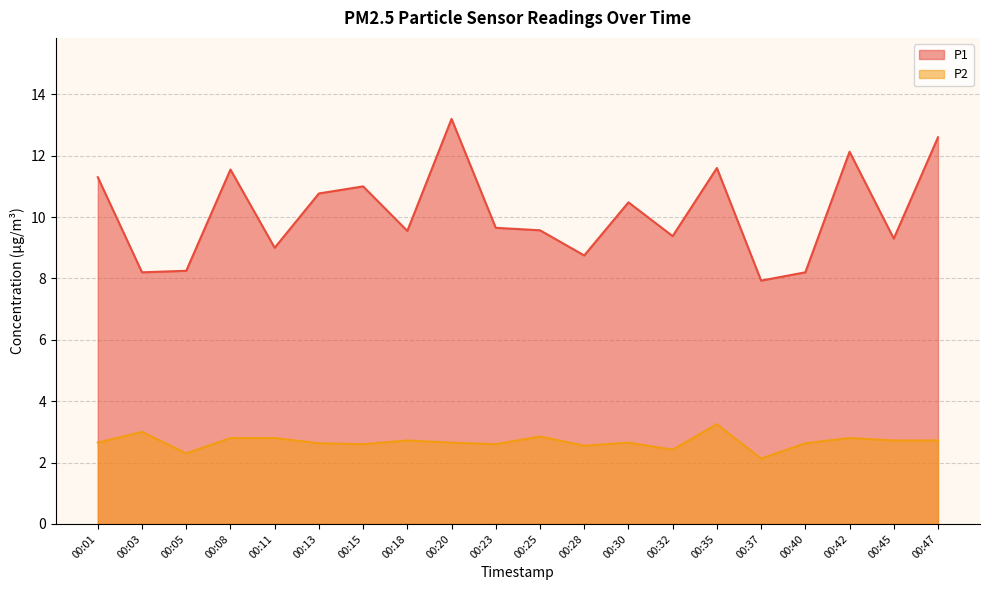

What is the value of the P1 point at the 11th from the left?

9.6